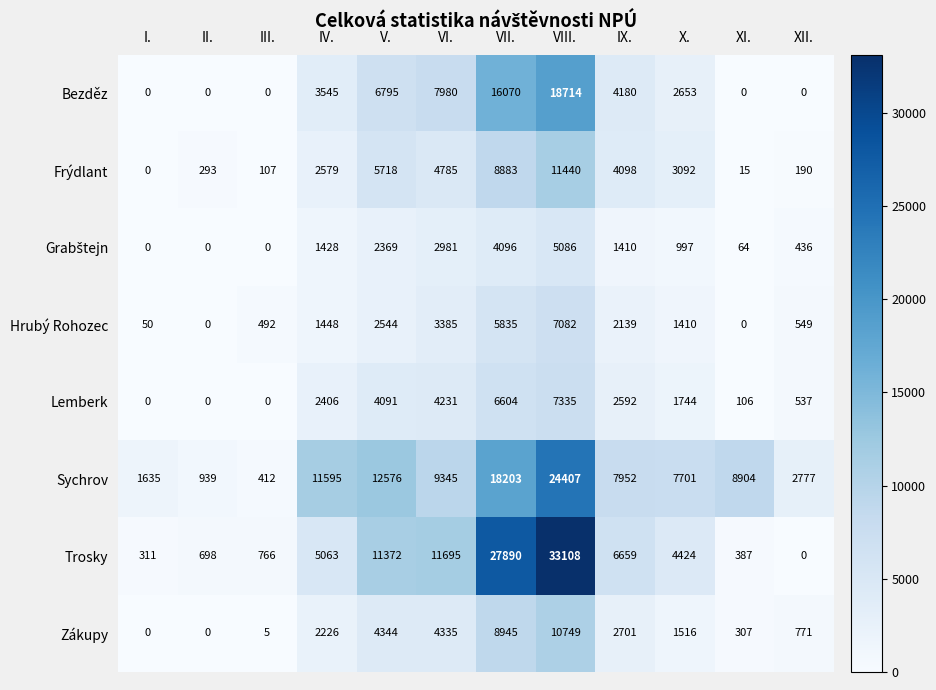

What is the difference between the second highest and second lowest values in the Bezděz series?

16070